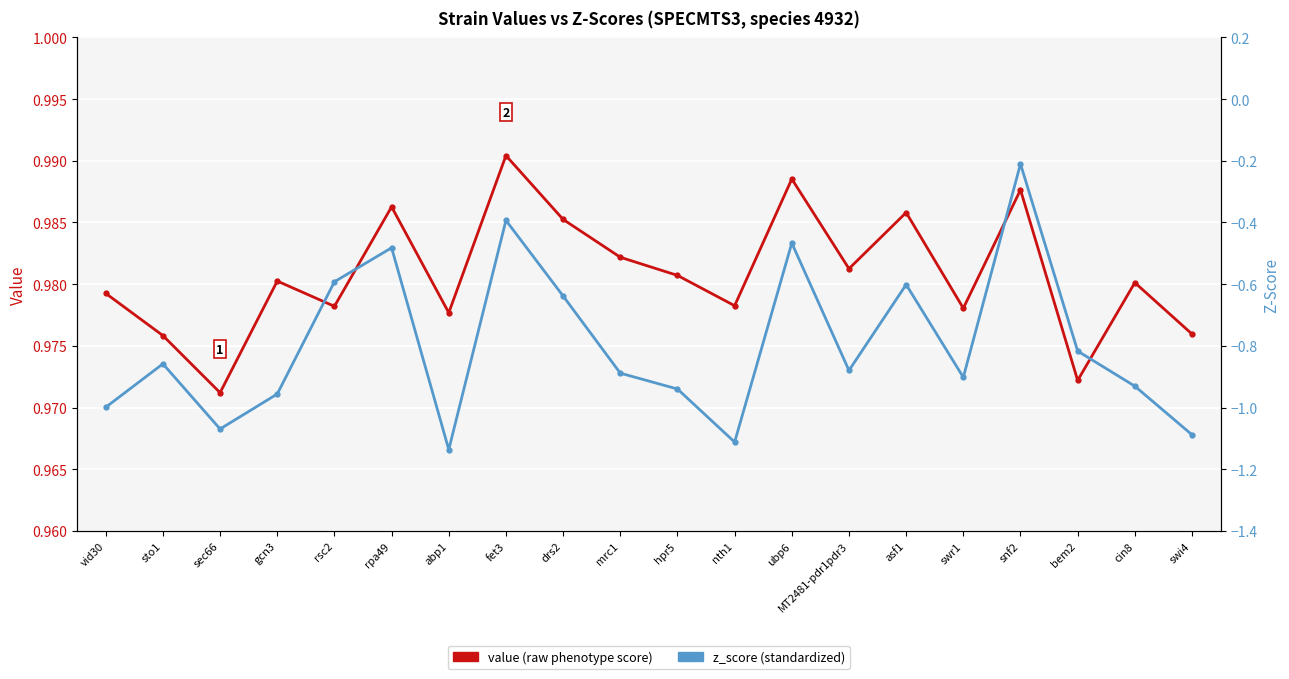

Which series has the largest total across all categories?

value (raw)